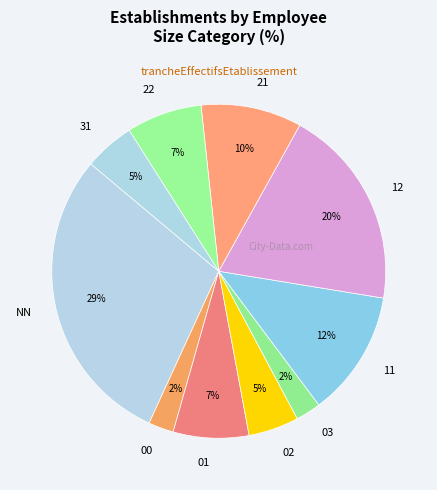

Is 12 the majority of the pie?

No